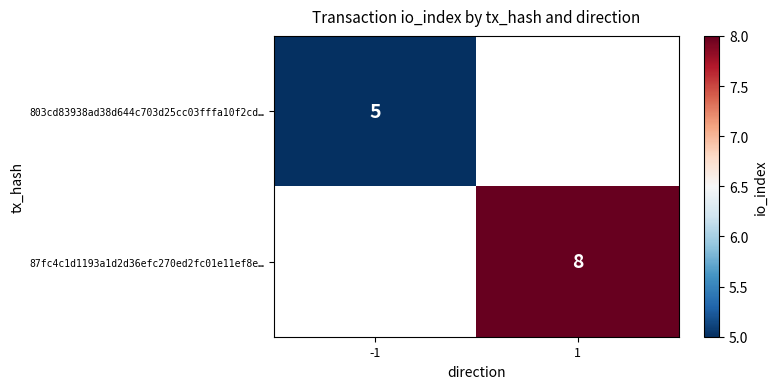

The 803cd83938ad38d644c703d25cc03fffa10f2cd… series shows 8.6 at -1. True or false?

False